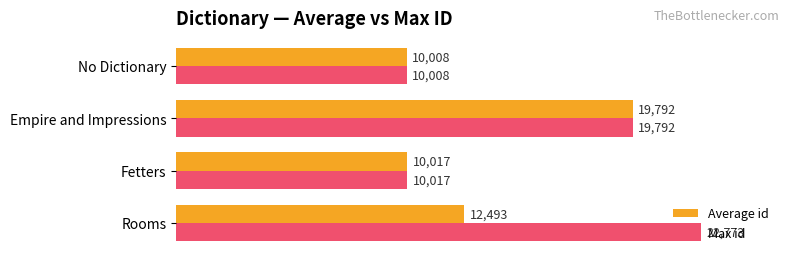

At which label is Max id closest to 16390?

Empire and Impressions